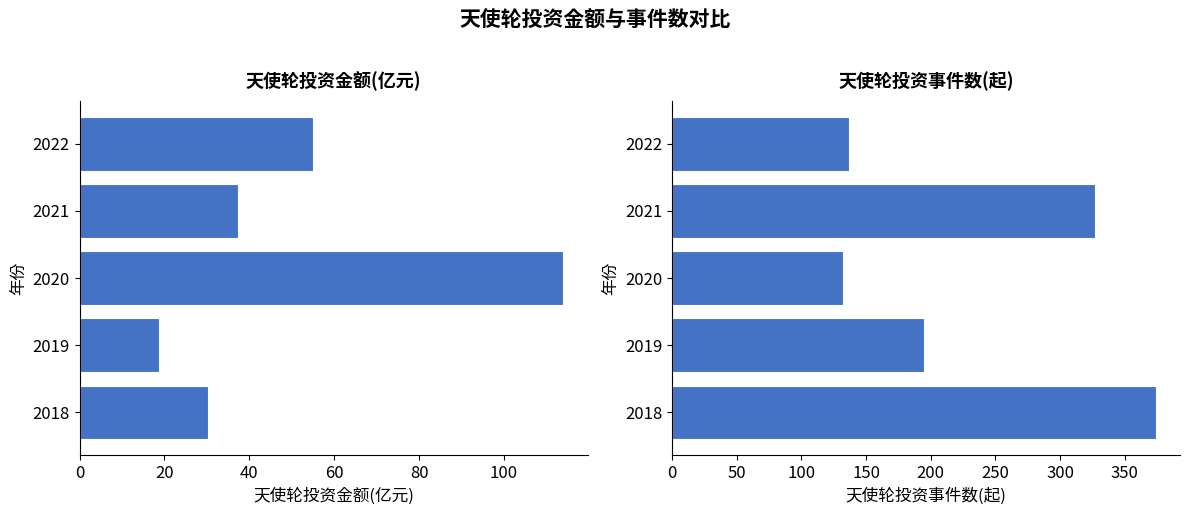

How many bars are there in each group?

2